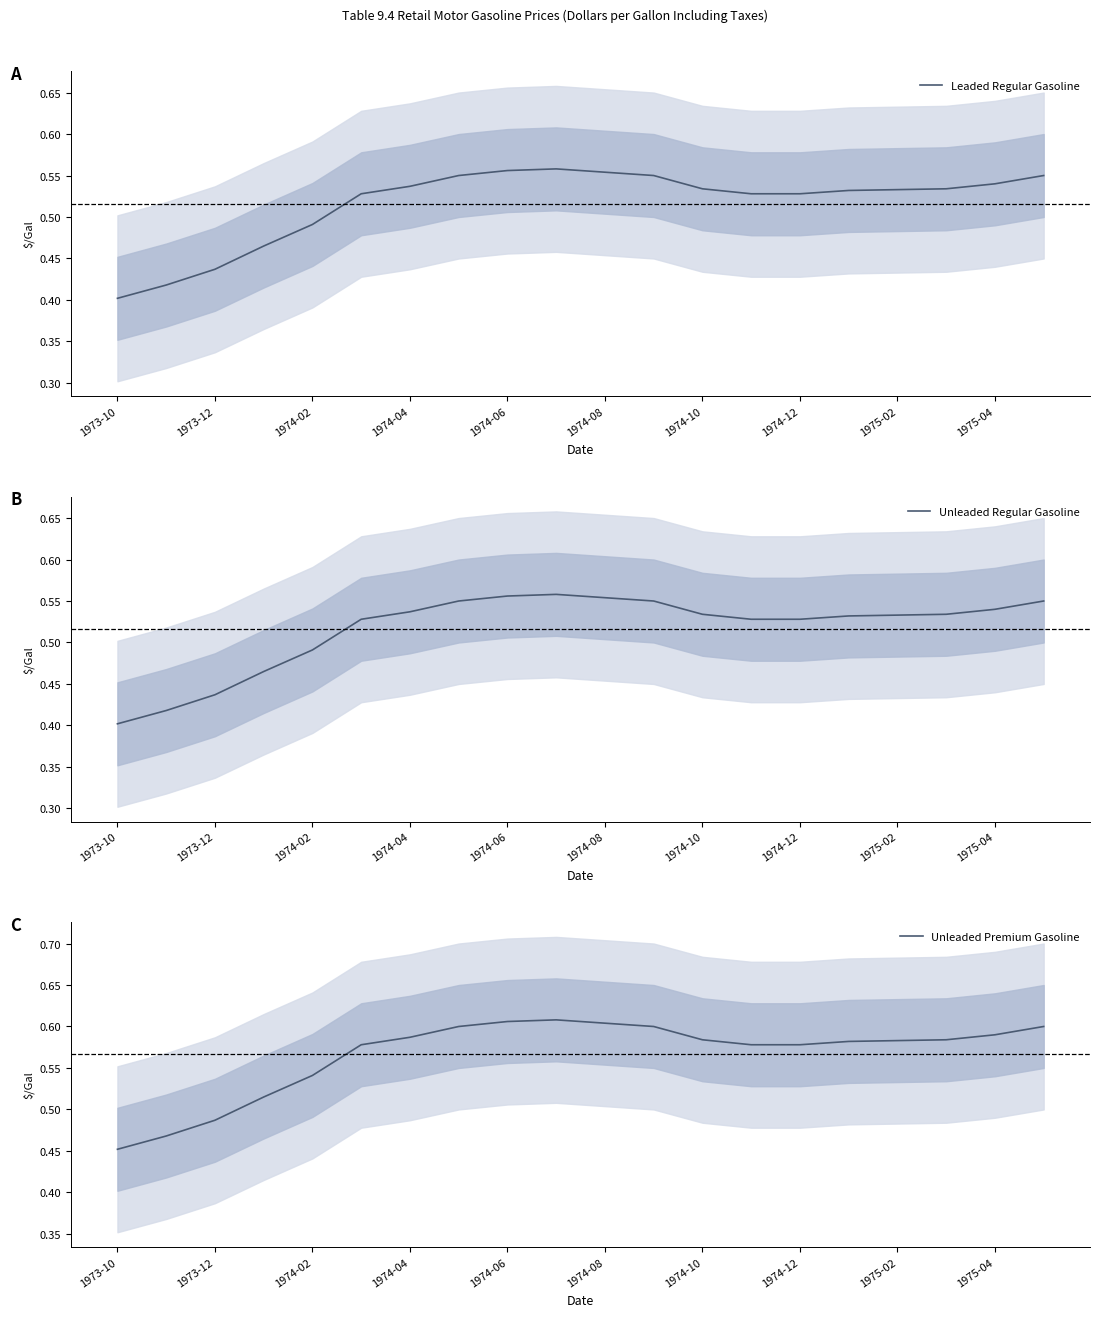

At which label is Leaded Regular Gasoline closest to 0?

1973-10